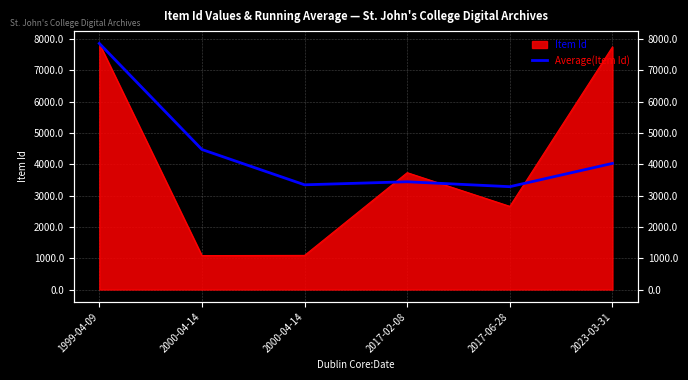

Which label corresponds to the largest value in the chart?

1999-04-09